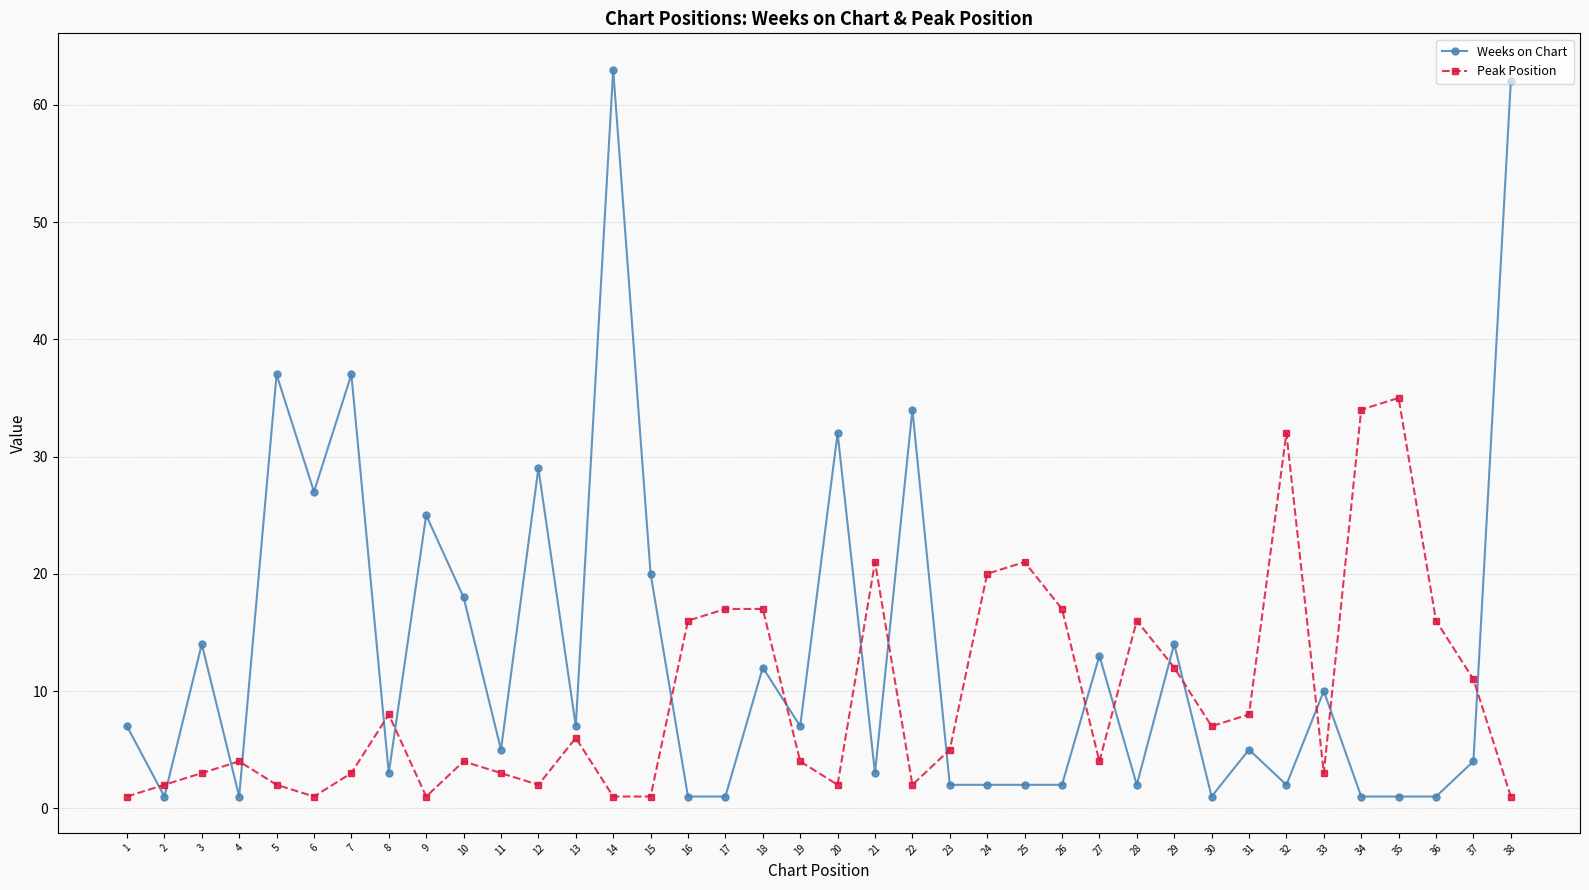

How many distinct data groups are displayed?

2